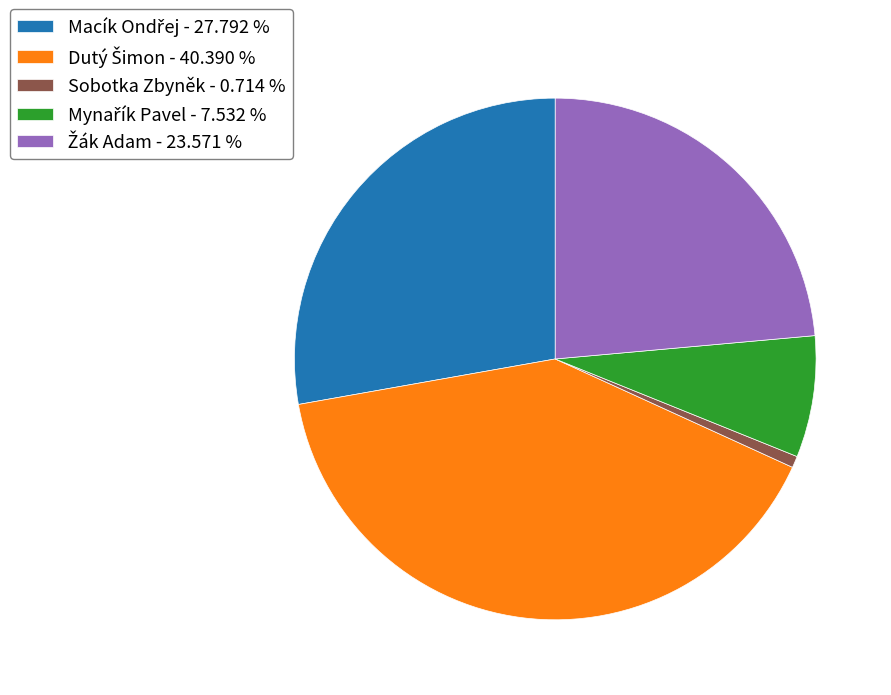

What is the smallest slice in the pie chart?

Sobotka Zbyněk